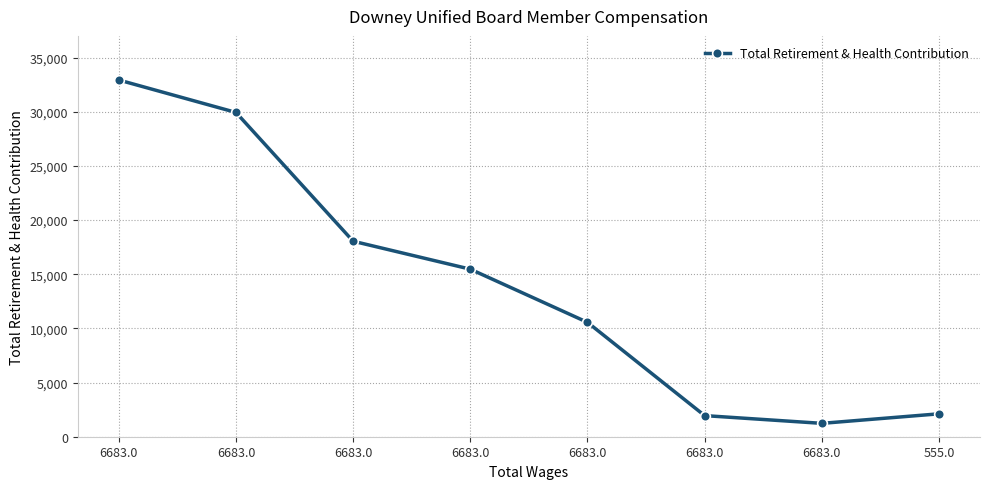

How many categories are shown in the chart?

8